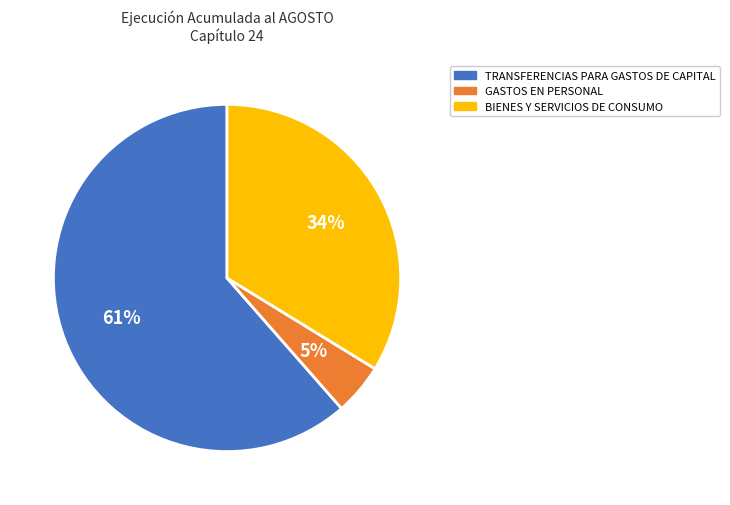

To the nearest percent, what is the combined percentage of TRANSFERENCIAS PARA GASTOS DE CAPITAL and BIENES Y SERVICIOS DE CONSUMO?

95%